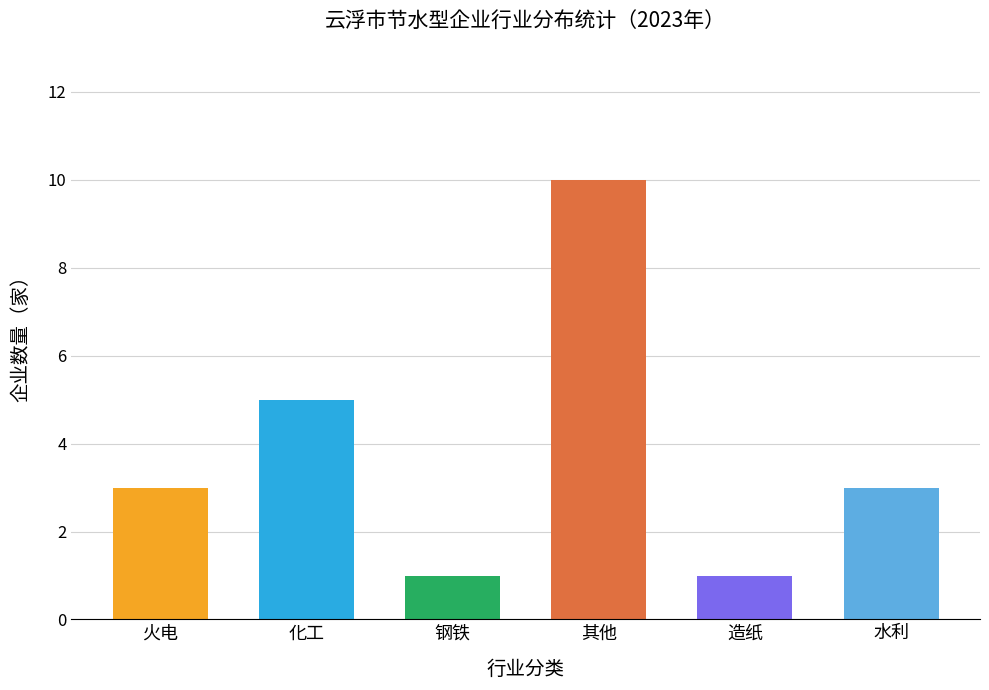

The chart shows a value of 1 at 火电. True or false?

False